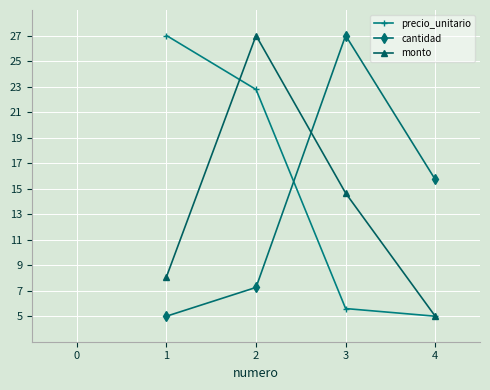

What is the maximum value shown in the chart?

27.0